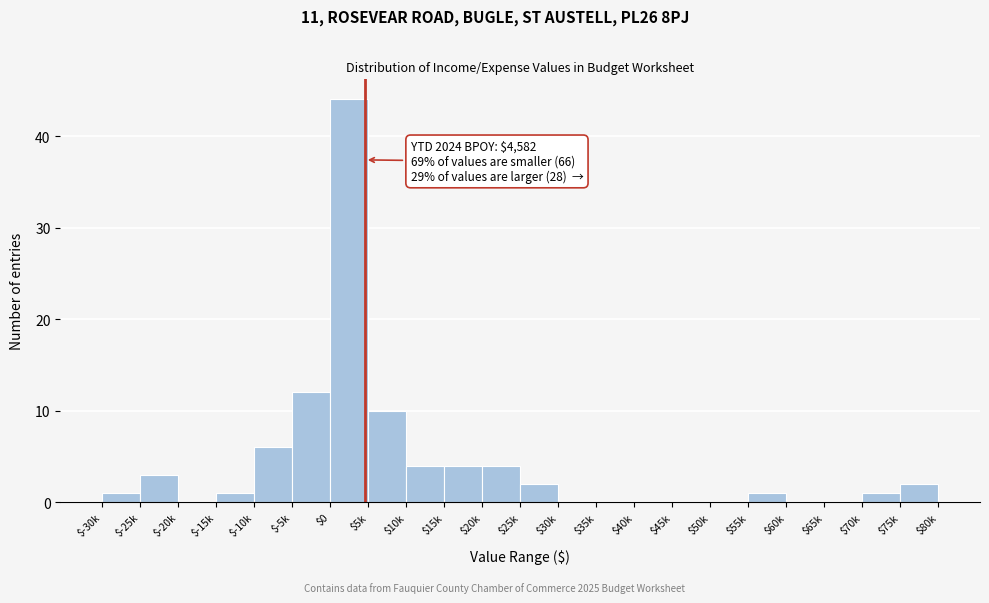

What is the sum of all values?

95